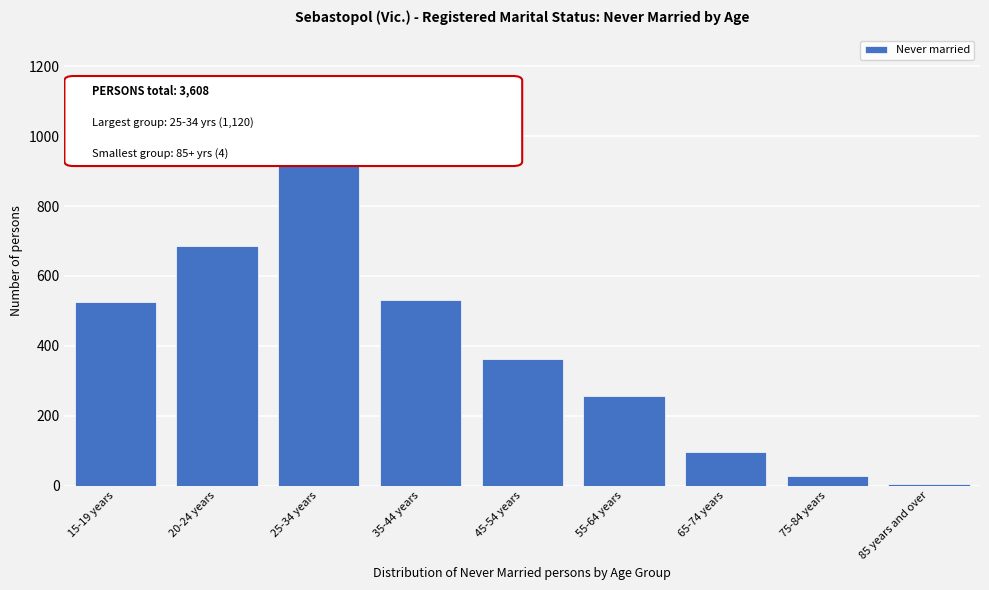

What is the difference between the maximum and minimum values?

1116